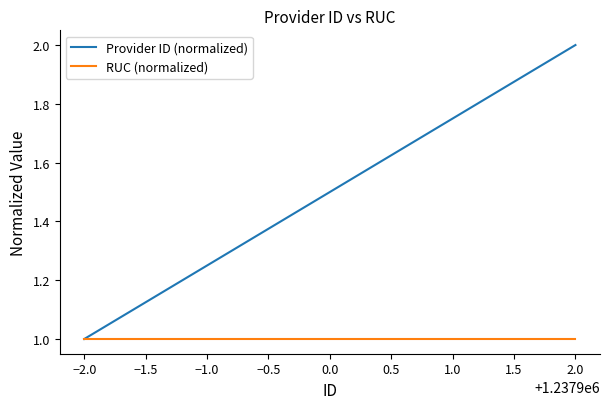

What are all the series names shown in the legend?

Provider ID (normalized), RUC (normalized)